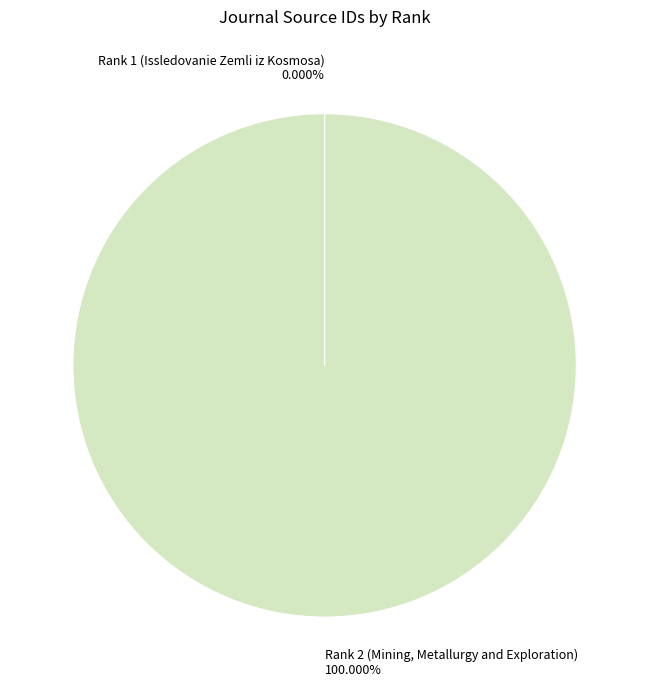

Which category accounts for the majority?

Rank 2 (Mining, Metallurgy and Exploration)